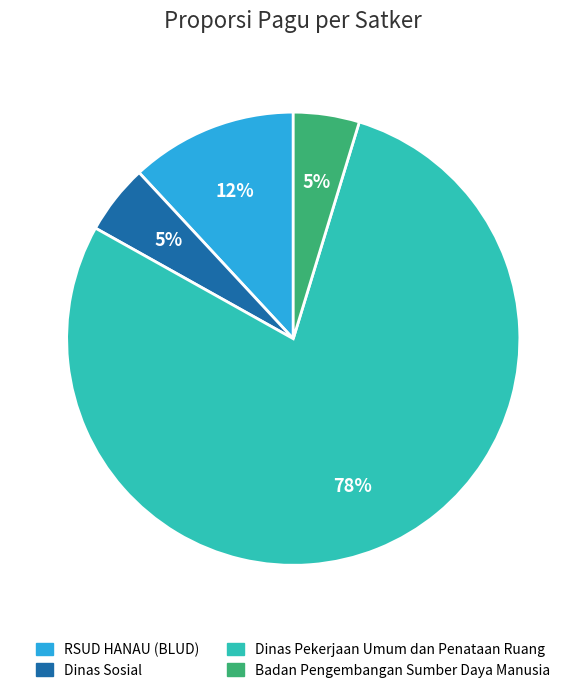

True or false: RSUD HANAU (BLUD) accounts for 23% of the total.

False